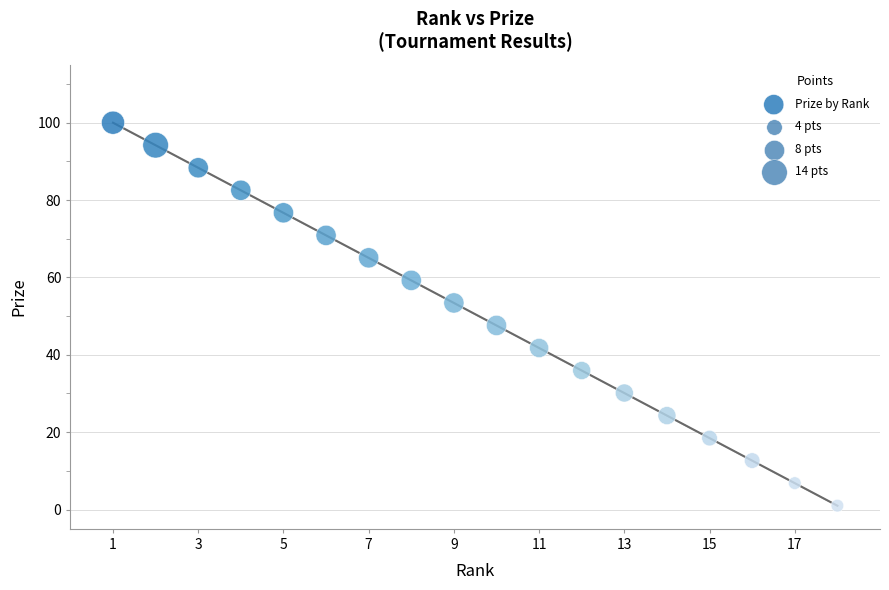

What is the range of Y values (max minus min)?

99.0